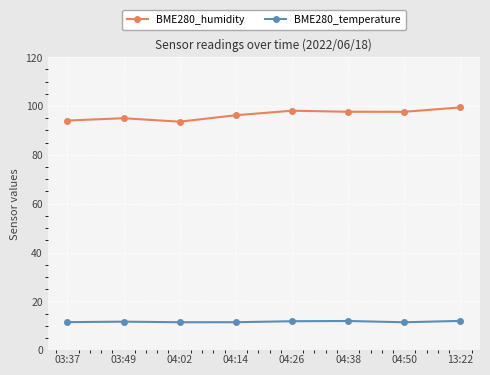

Count the number of categories in the chart.

8